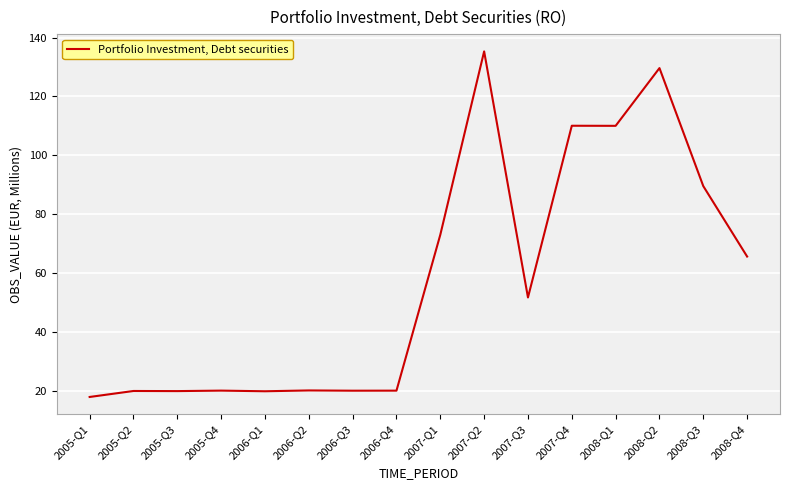

Where is the data nearest to the value 76?

2007-Q1